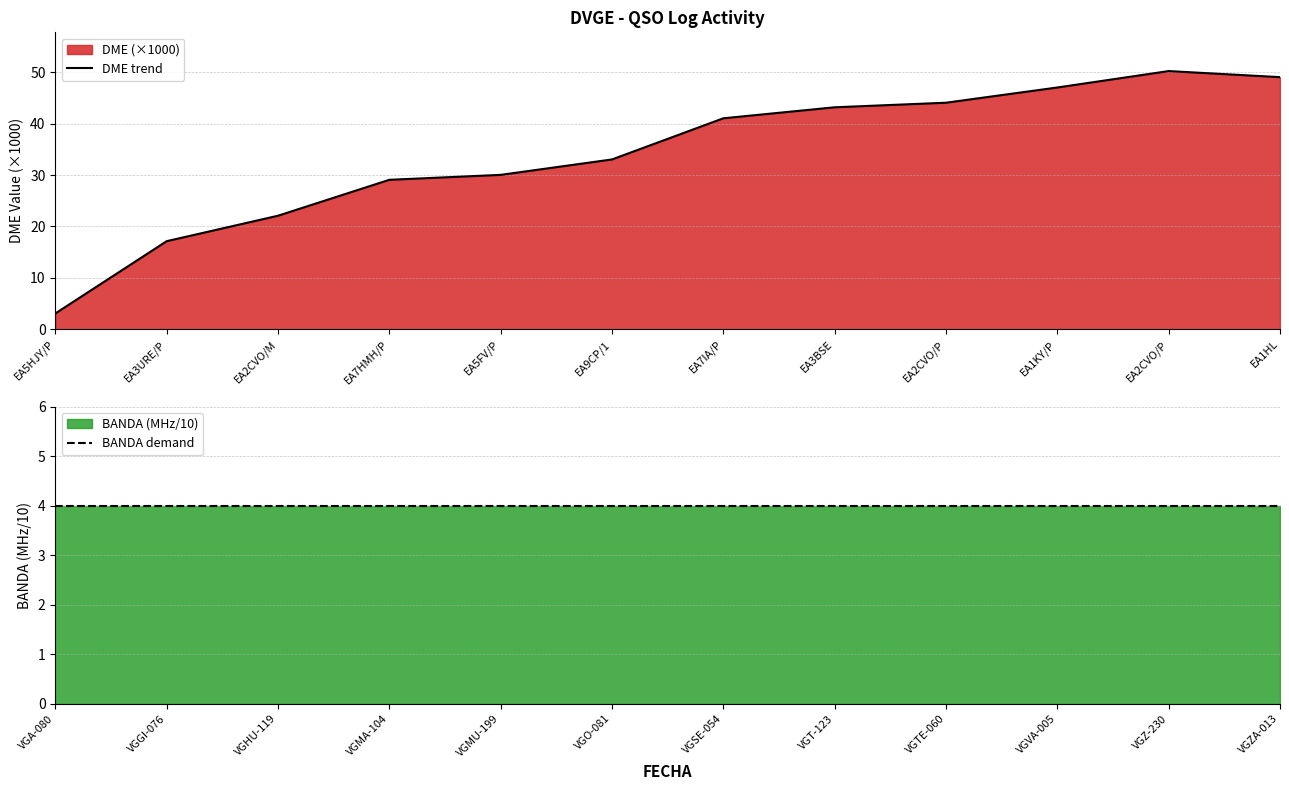

Does the chart have visible grid lines?

Yes